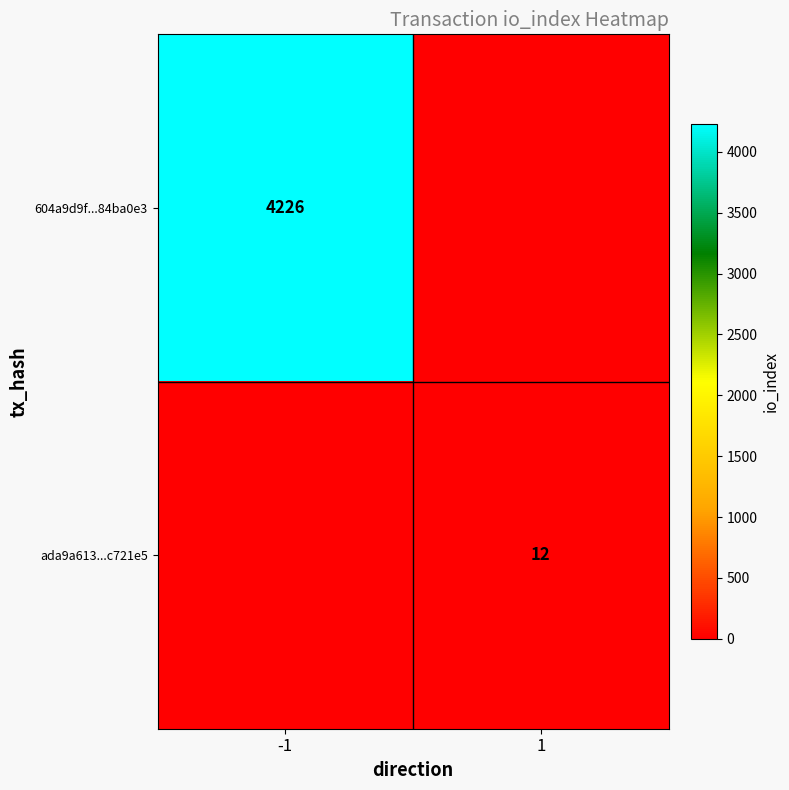

What is the maximum value shown in the chart?

4226